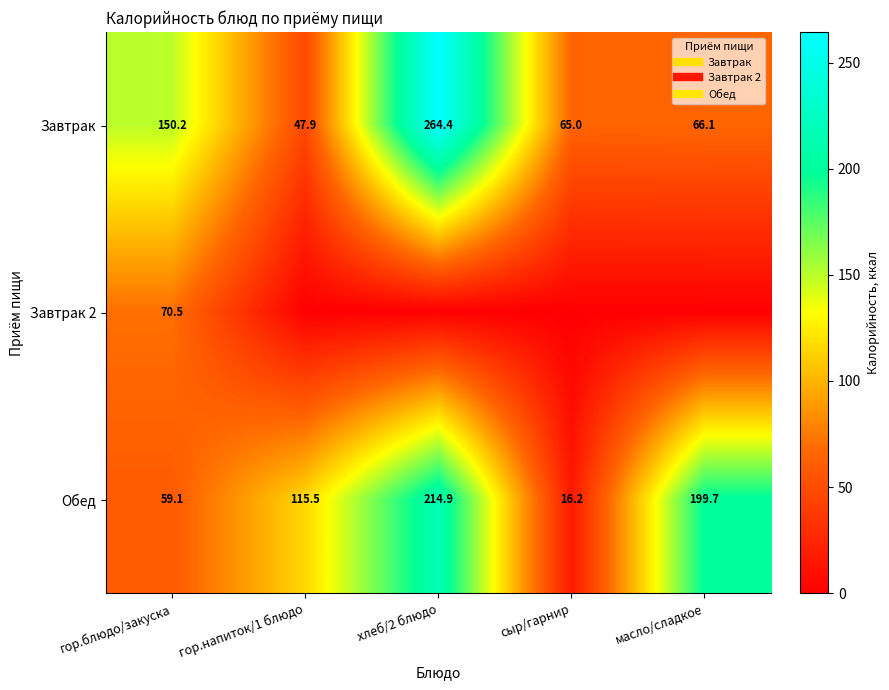

What is the total value across all series at хлеб/2 блюдо?

479.2